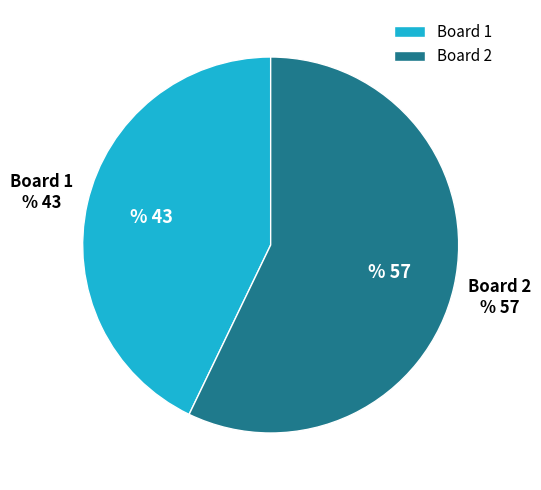

Does any single category account for the majority?

Yes